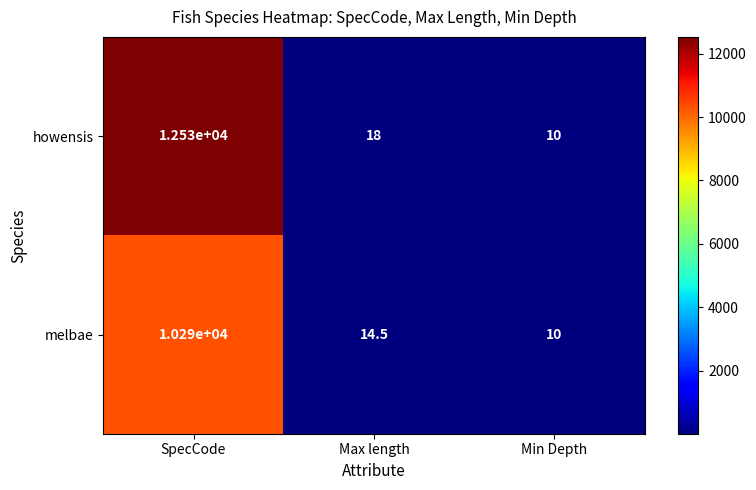

Reading left to right, extract all data points from this chart.

howensis: 12530.0	18.0	10.0
melbae: 10290.0	14.5	10.0